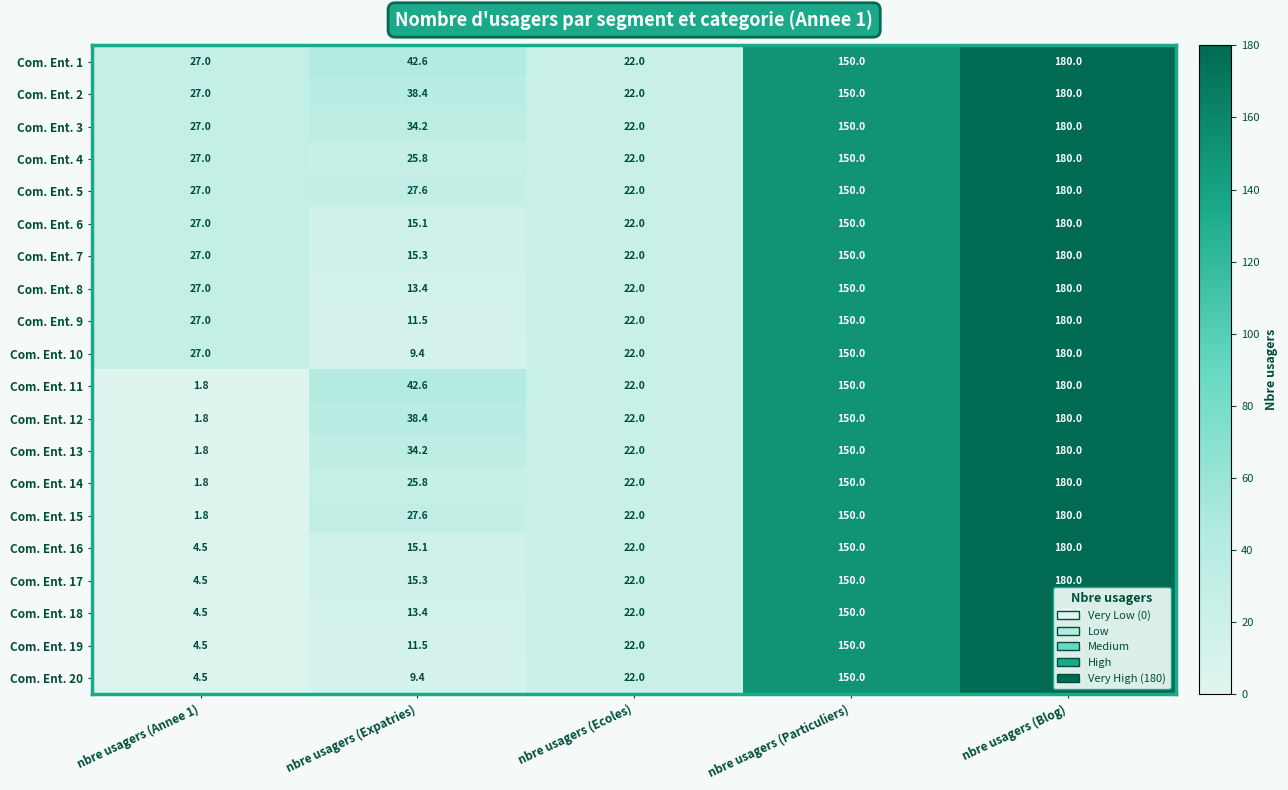

Which series changed the most between nbre usagers (Annee 1) and nbre usagers (Expatries)?

Com. Ent. 11